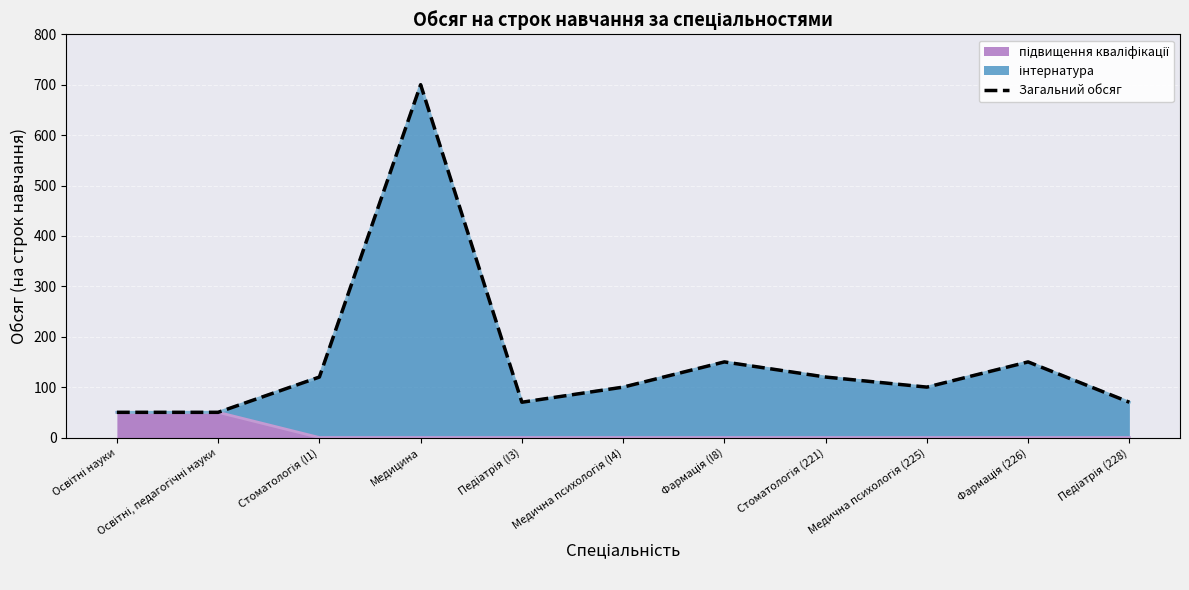

Between Медична психологія (225) and Освітні, педагогічні науки, which is larger?

Медична психологія (225)